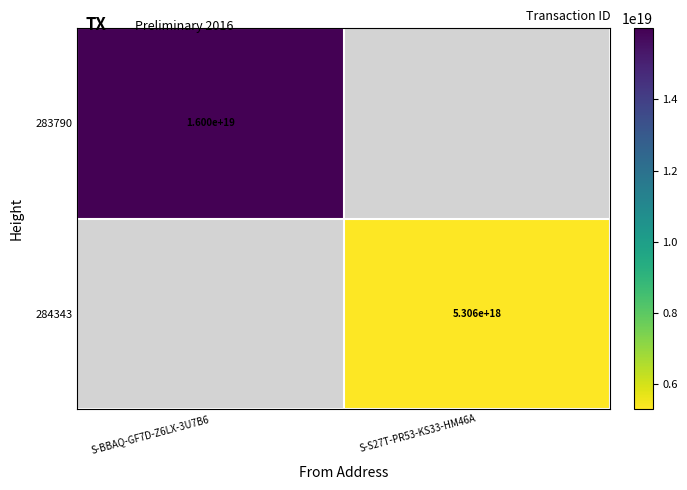

True or false: 284343 has a value of 1952941781430700544.0 at S-S27T-PR53-KS33-HM46A.

False